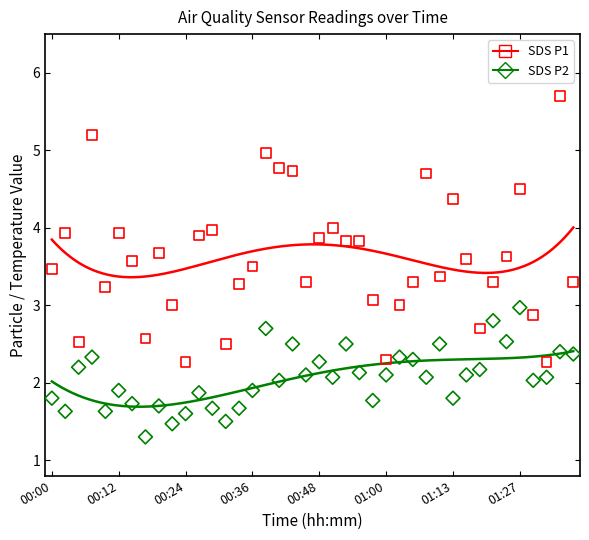

Across all data points, what is the range of Y values (max minus min)?

4.4